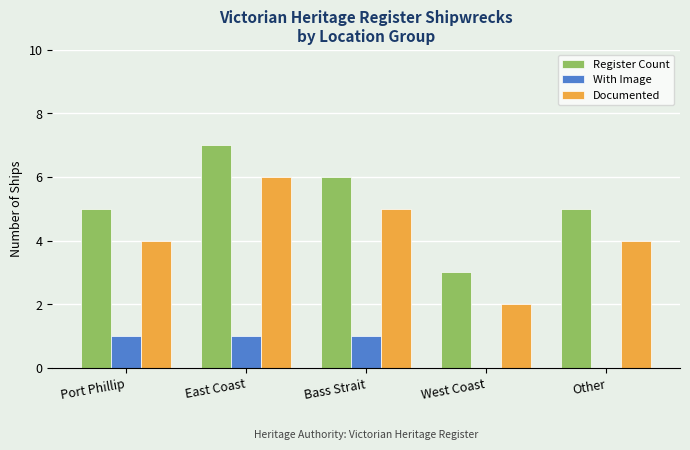

What is the sum of all Documented values?

21